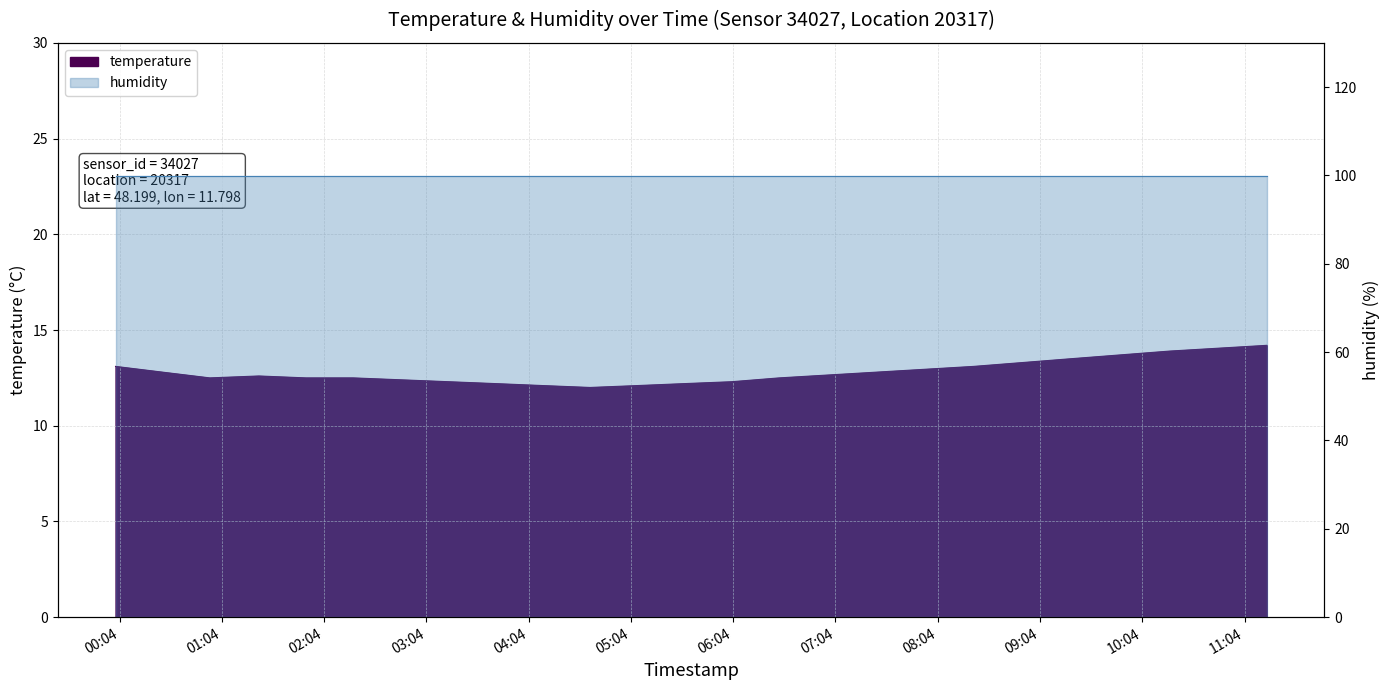

List the labels in order of value, smallest first.

04:40, 04:12, 05:08, 03:45, 05:35, 03:17, 06:03, 02:49, 00:56, 01:53, 02:21, 06:31, 01:25, 00:29, 07:28, 00:01, 08:25, 09:22, 10:20, 11:17